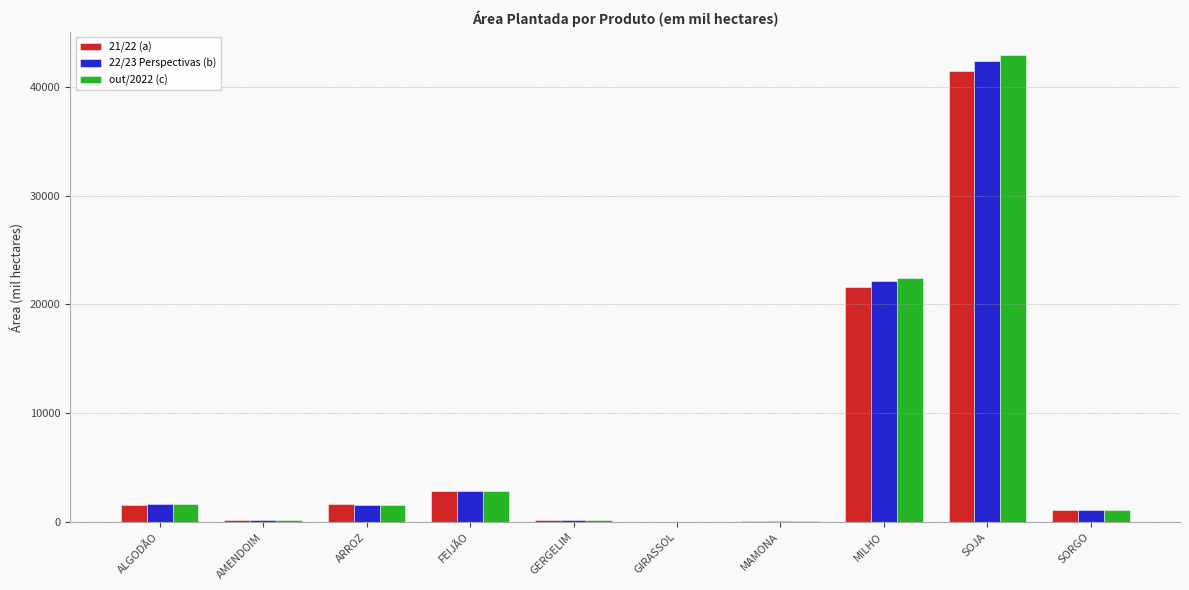

Is the value of 22/23 Perspectivas (b) at SOJA greater than the value of out/2022 (c) at AMENDOIM?

Yes